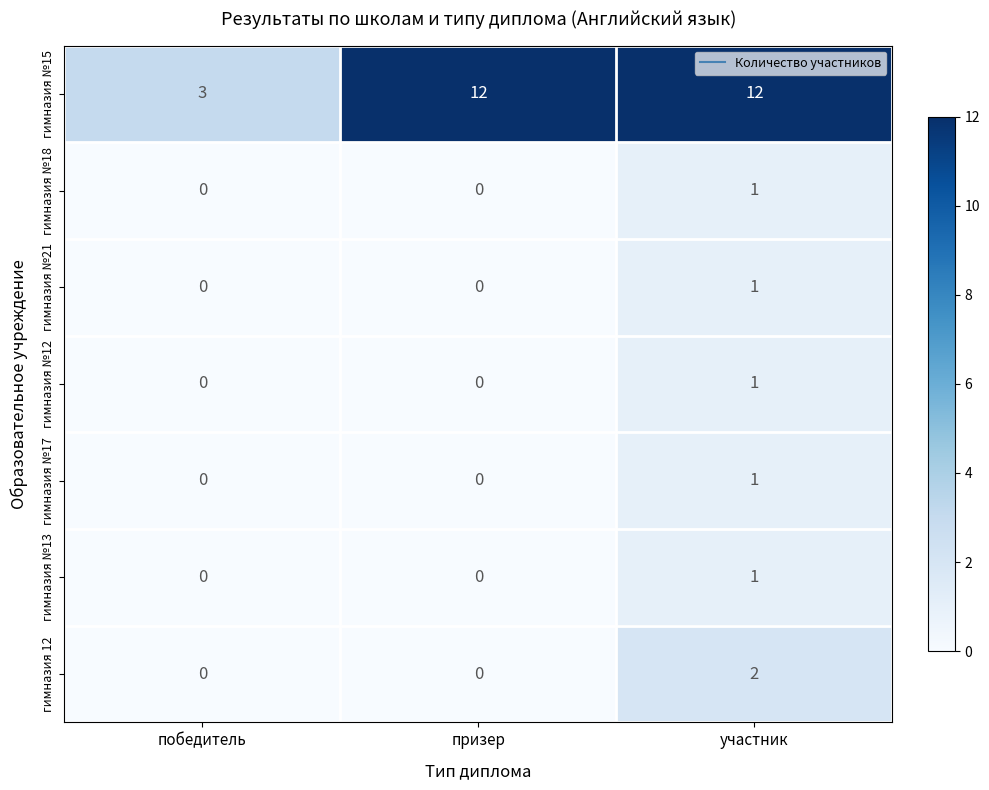

What is the total value across all series at победитель?

3